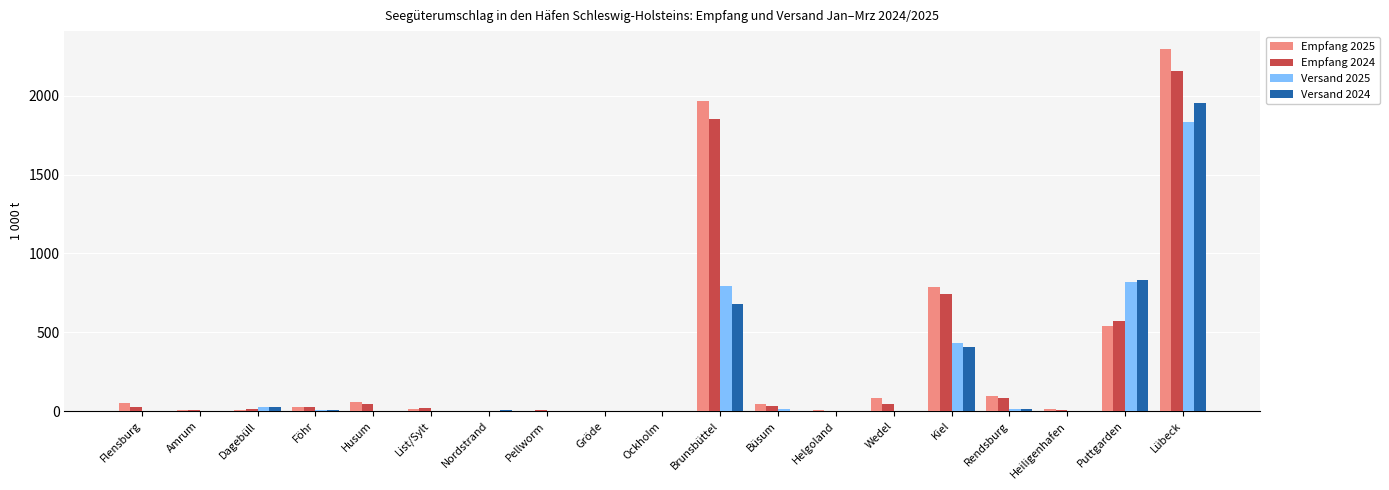

What is the greatest value displayed?

2294.7